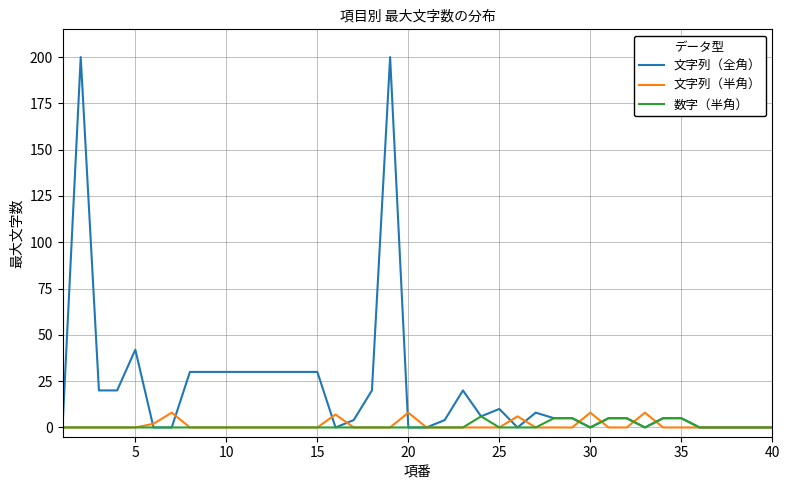

Which series has the largest range (max minus min)?

文字列（全角）